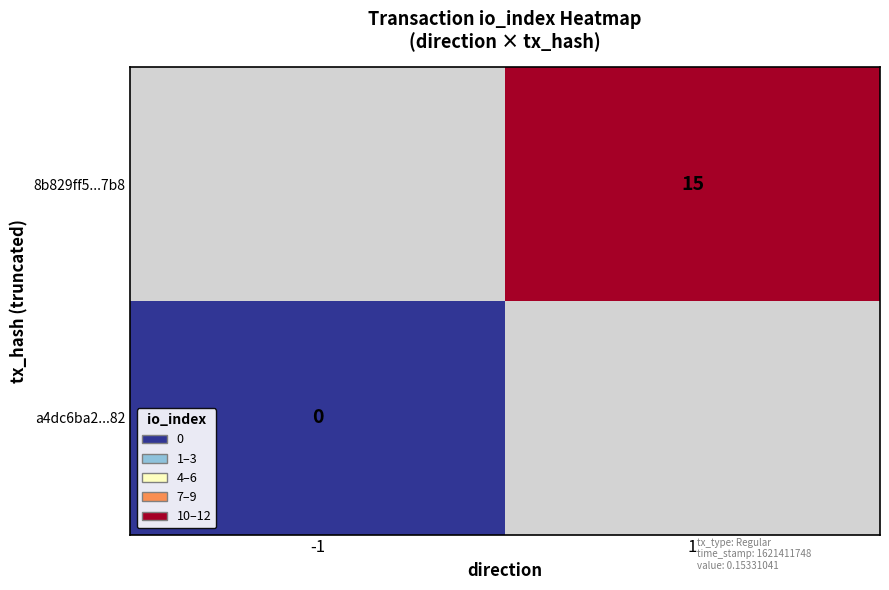

What is the maximum value shown in the chart?

15.0